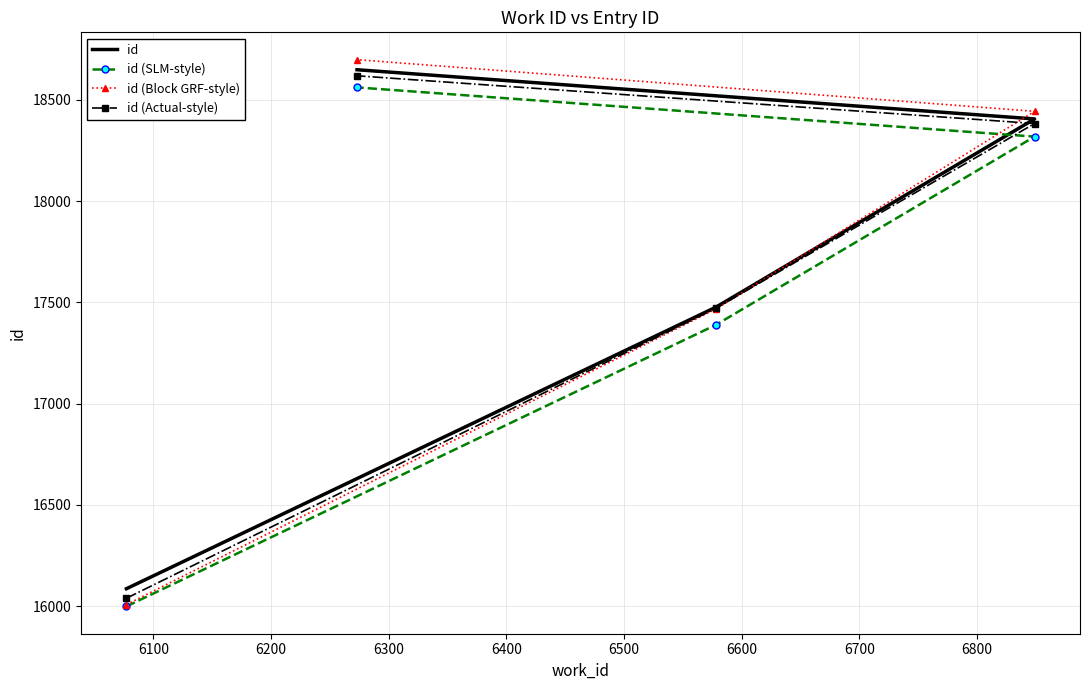

True or false: id (Block GRF-style) has more than 1 interior local peaks.

False